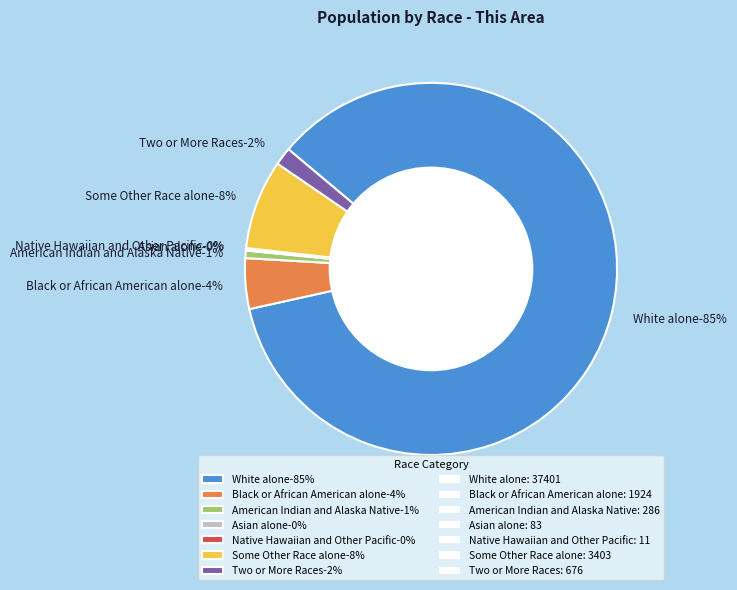

To the nearest percent, what percentage of the pie is American Indian and Alaska Native?

1%